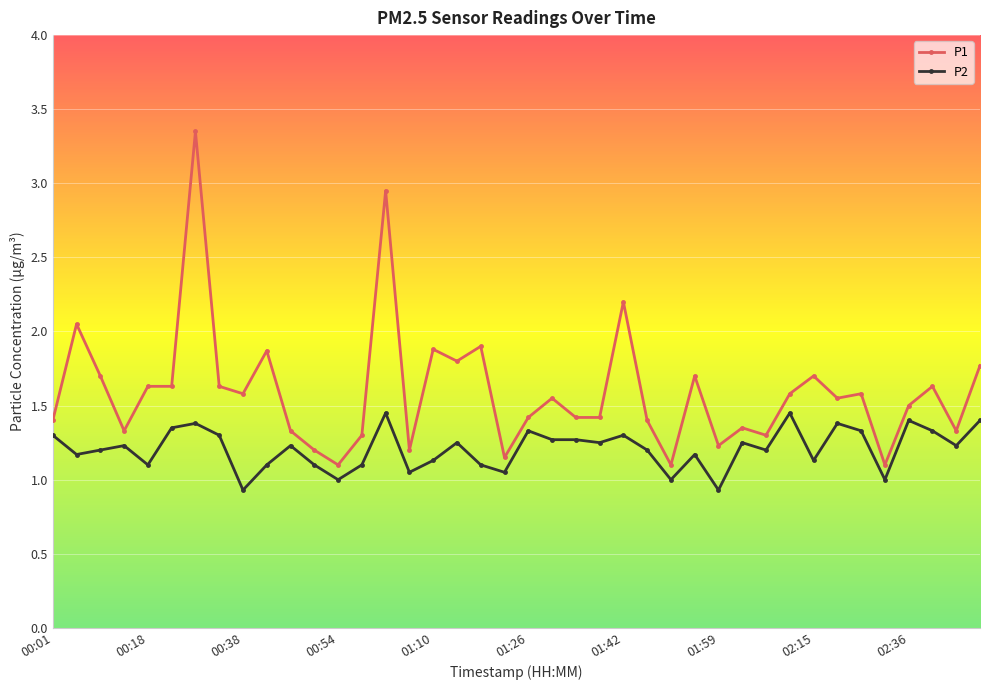

True or false: P2 and P1 cross at least once.

False